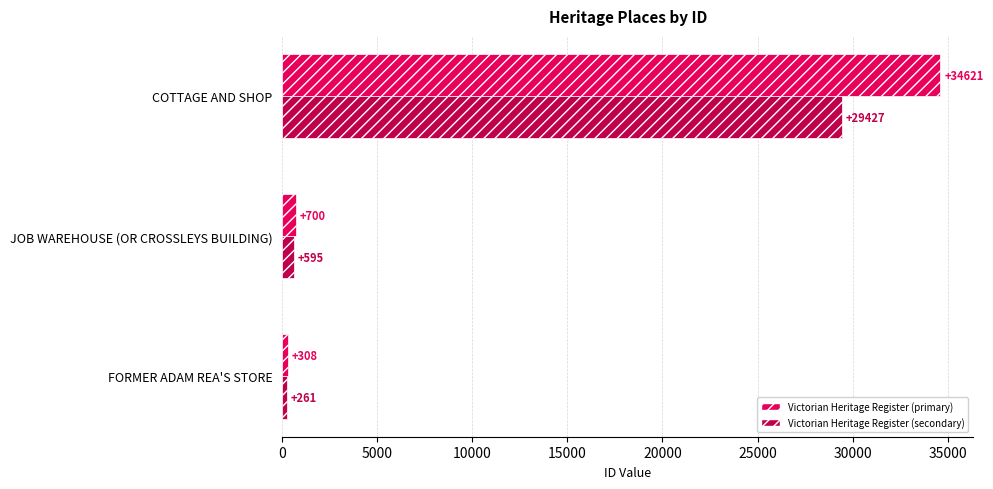

True or false: Victorian Heritage Register (primary) has a value of 700.0 at JOB WAREHOUSE (OR CROSSLEYS BUILDING).

True